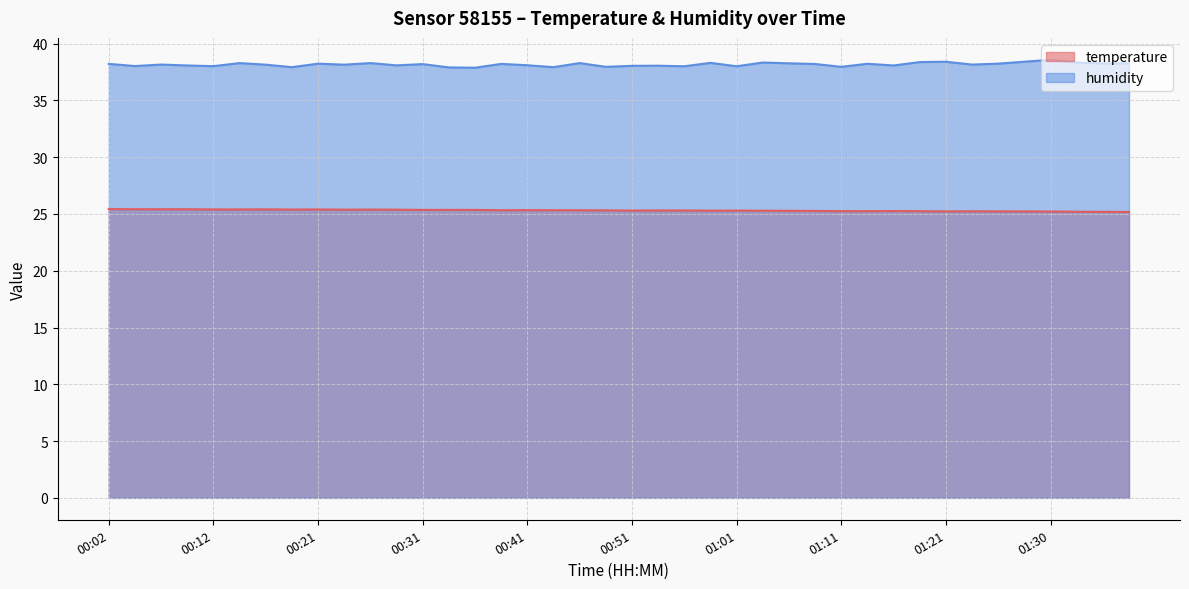

What is the difference between the maximum and minimum values in the humidity series?

0.7